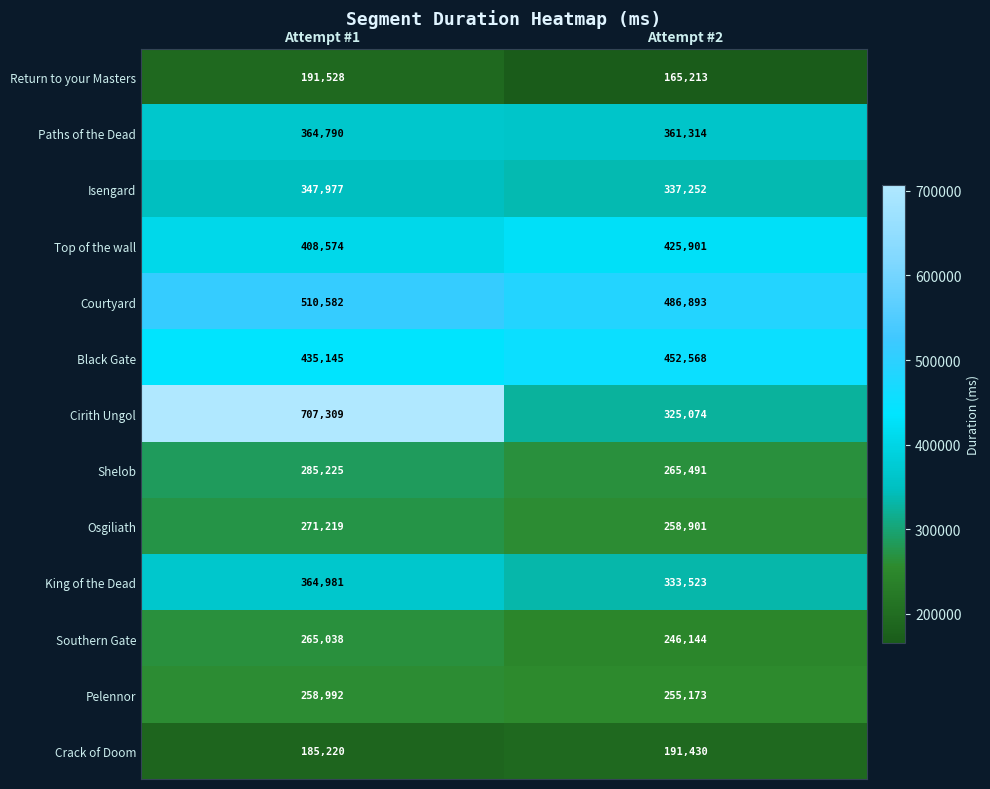

What is the average value of the King of the Dead series?

349252